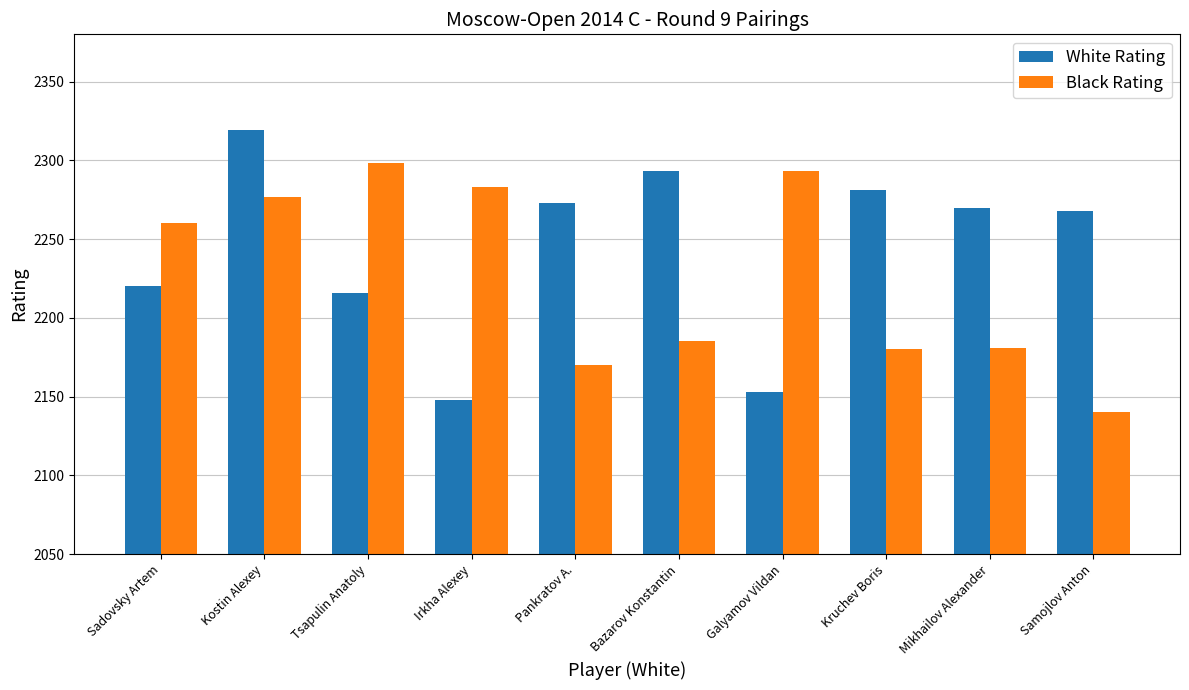

At which category is the sum across all series the highest?

Kostin Alexey